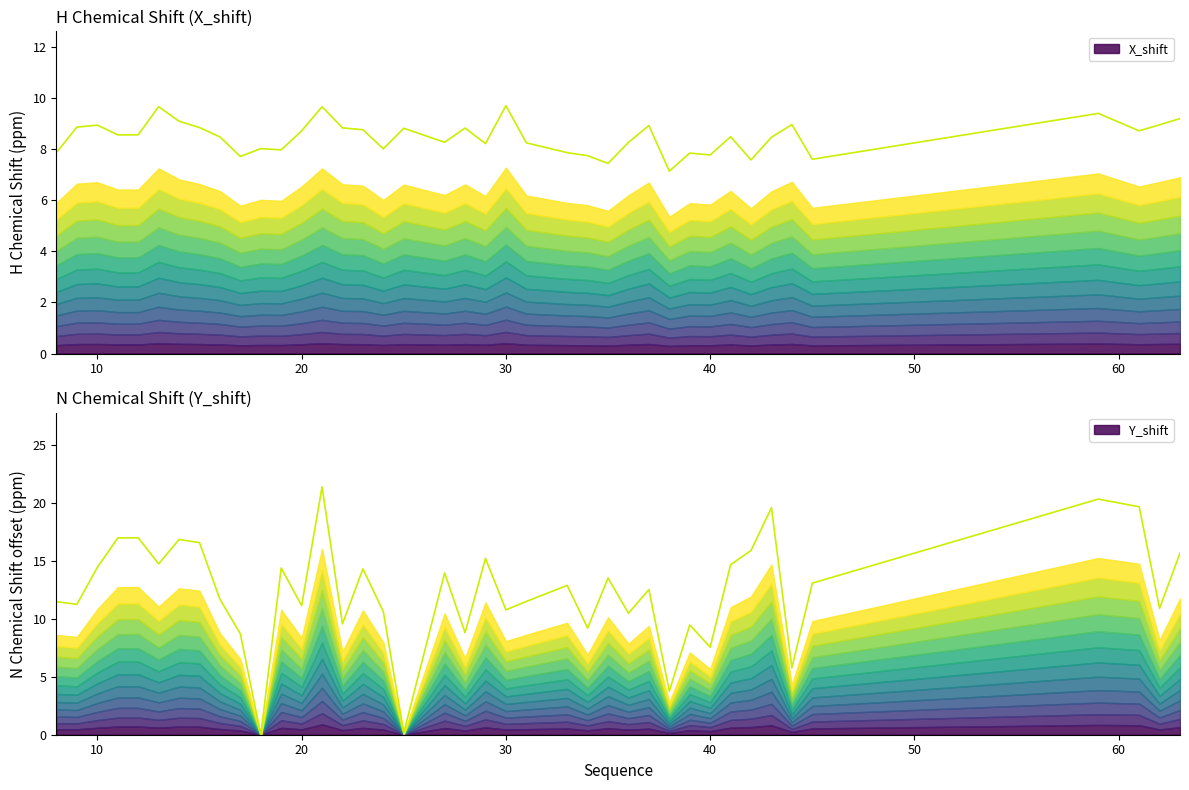

What are all the series names shown in the legend?

X_shift, Y_shift